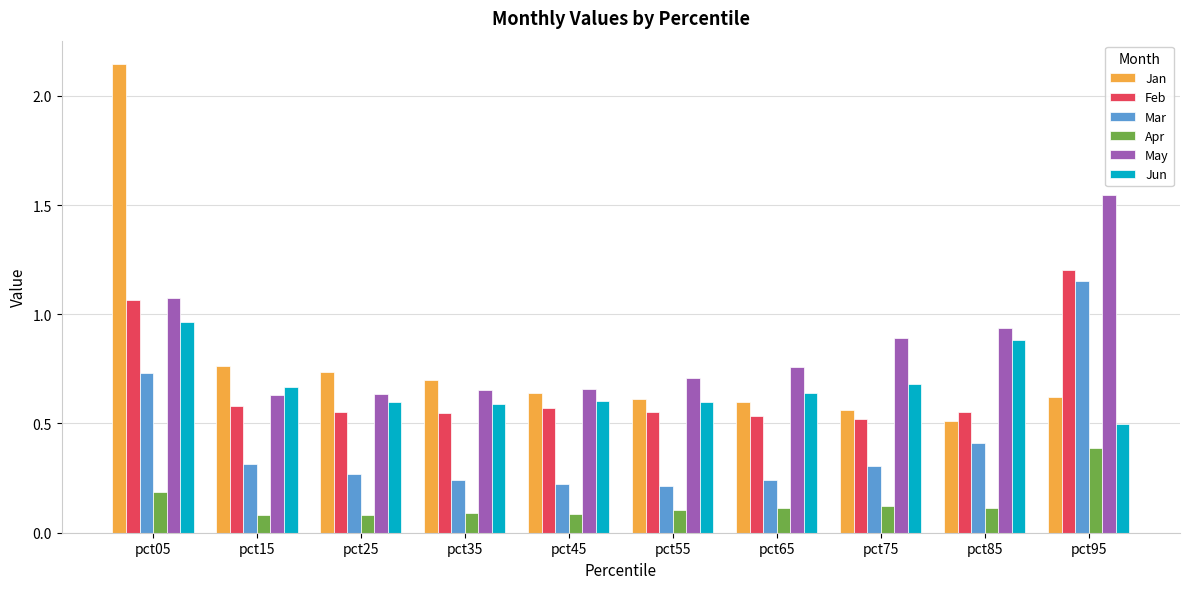

Which category has the highest value in the Jan series?

pct05